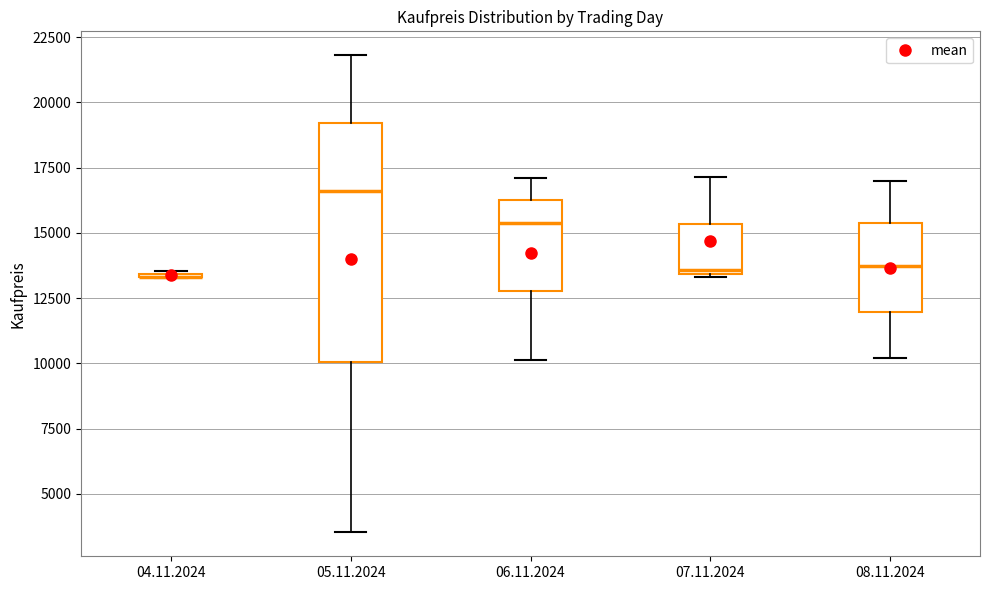

Reading left to right, transcribe this box plot: for each box, give where its median line is, the range the box spans, and where its two whiskers end, as read against the y-axis. The values are not printed on the chart, so give them approximately, as read against the axis.

04.11.2024: box collapsed to a line at 13500, whiskers 13500 to 13500
05.11.2024: median 16500, box 10000 to 19000, whiskers 3500 to 22000
06.11.2024: median 15500, box 13000 to 16000, whiskers 10000 to 17000
07.11.2024: median 13500, box 13500 to 15500, whiskers 13500 to 17000
08.11.2024: median 13500, box 12000 to 15500, whiskers 10000 to 17000